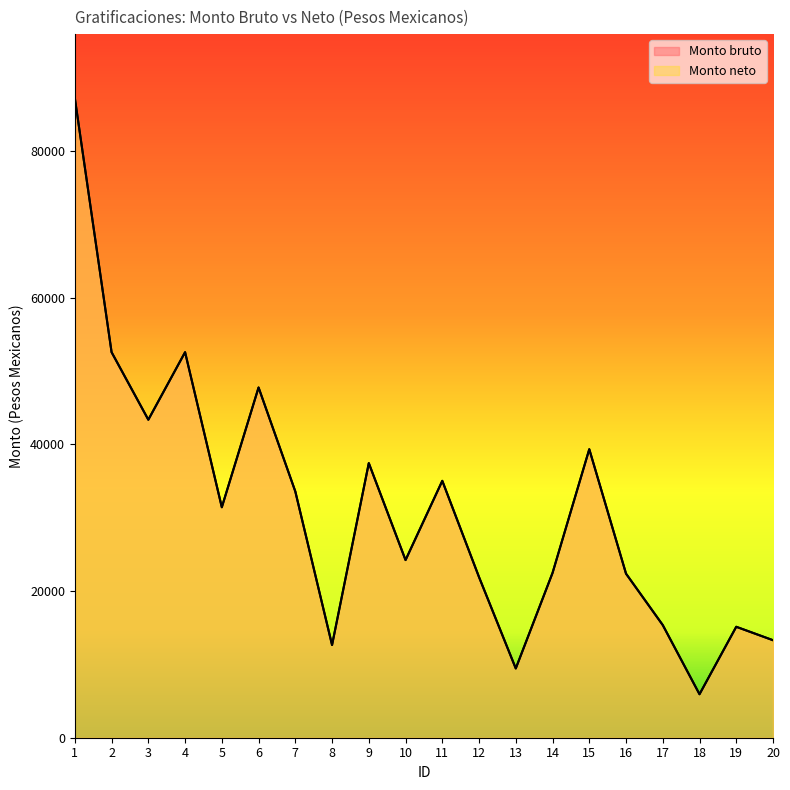

At which label does Monto bruto first exceed 31415?

1